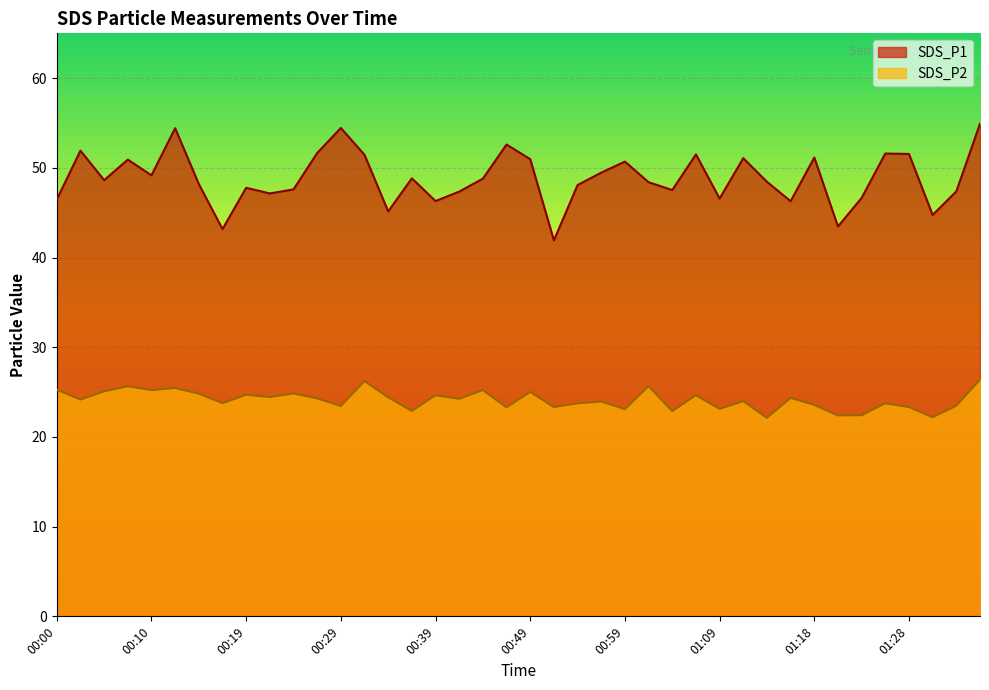

List the series in order of their peak value, highest first.

SDS_P1, SDS_P2